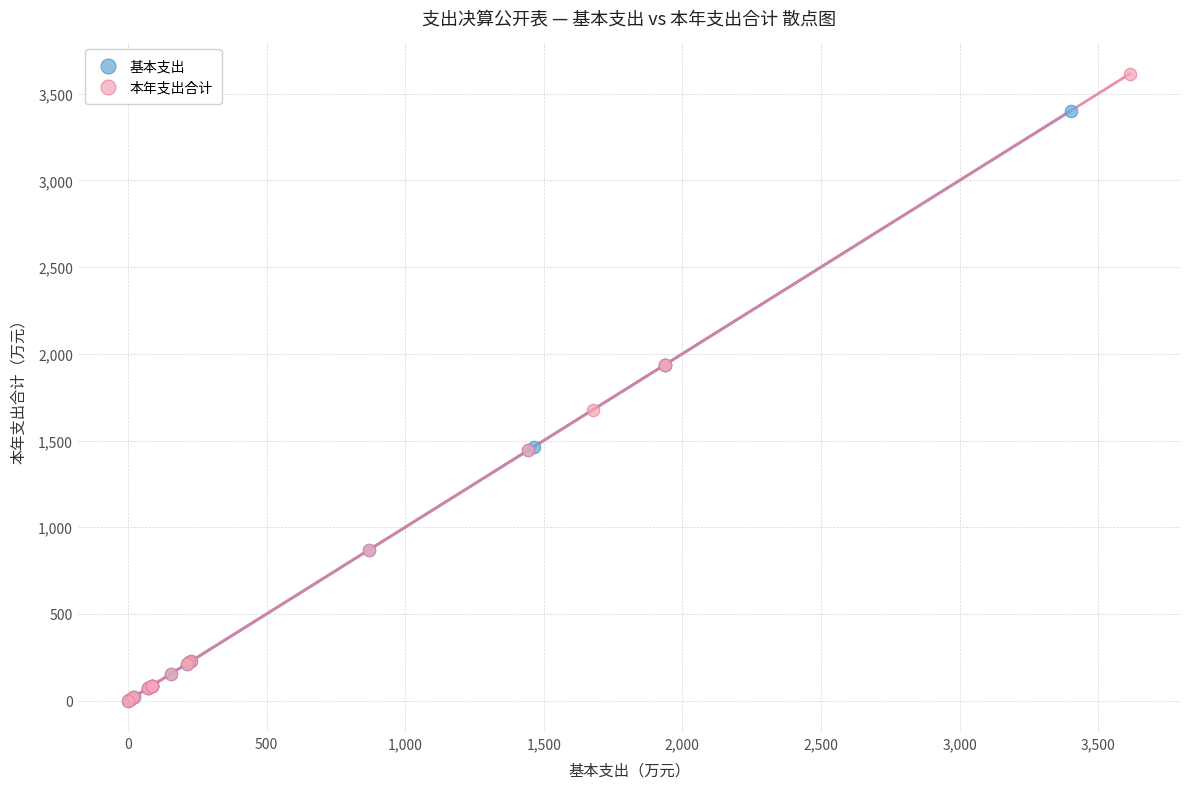

Which series reaches the maximum Y coordinate?

本年支出合计